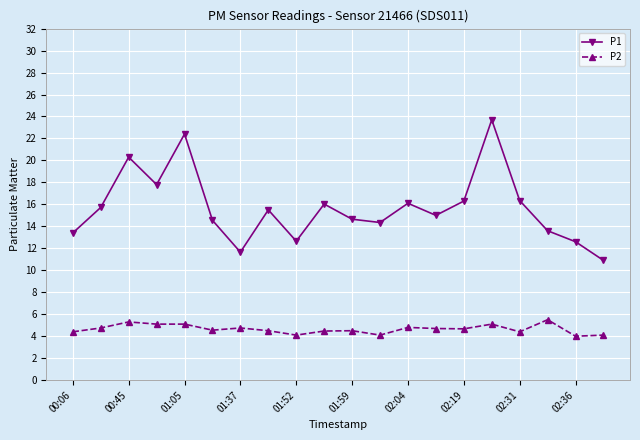

What is the difference between the maximum and minimum values in the P2 series?

1.5